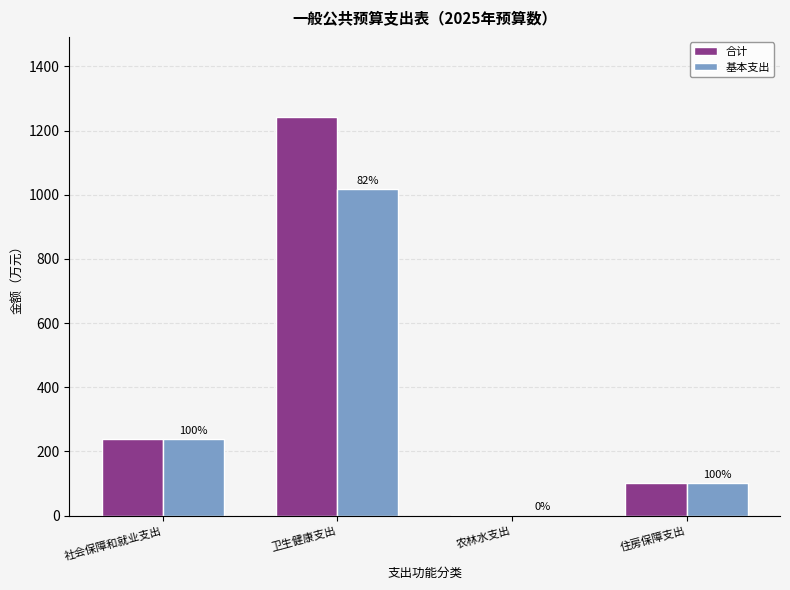

Reading right to left, list all the values displayed in this chart.

合计: 住房保障支出=102.4	农林水支出=1.4	卫生健康支出=1243.2	社会保障和就业支出=238.0
基本支出: 住房保障支出=102.4	农林水支出=0.0	卫生健康支出=1016.3	社会保障和就业支出=238.0